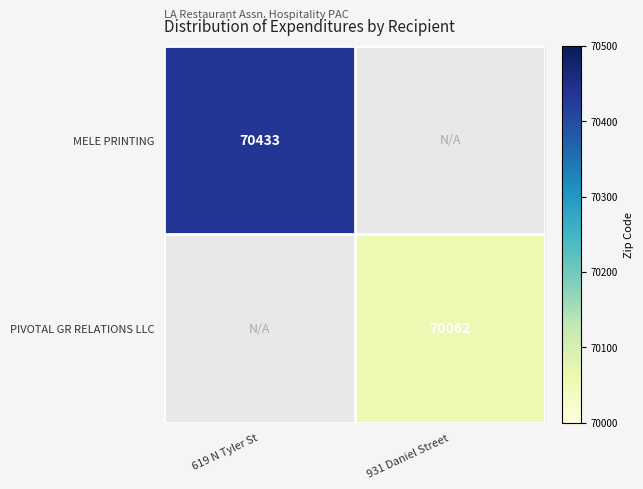

Which category has the lowest value across all series?

931 Daniel Street